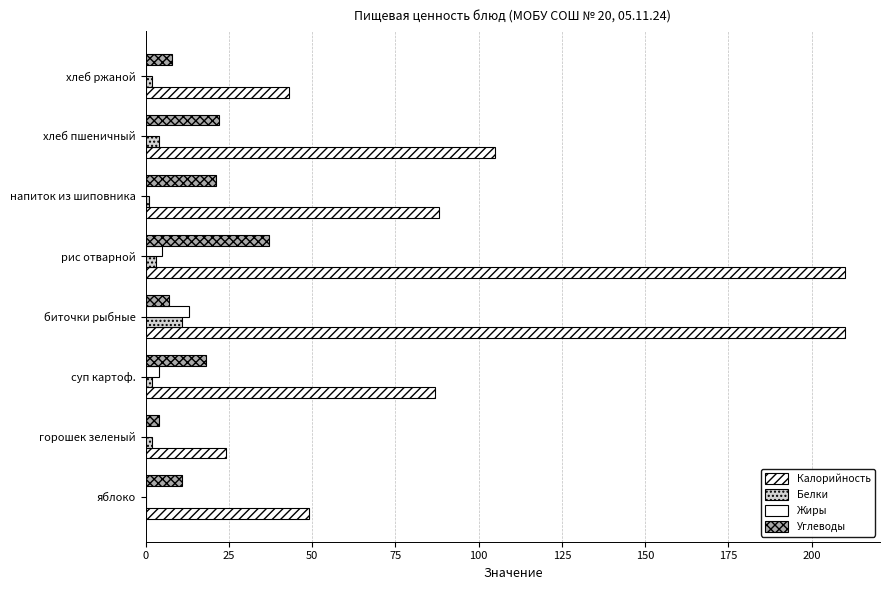

Count the number of data series in this chart.

4